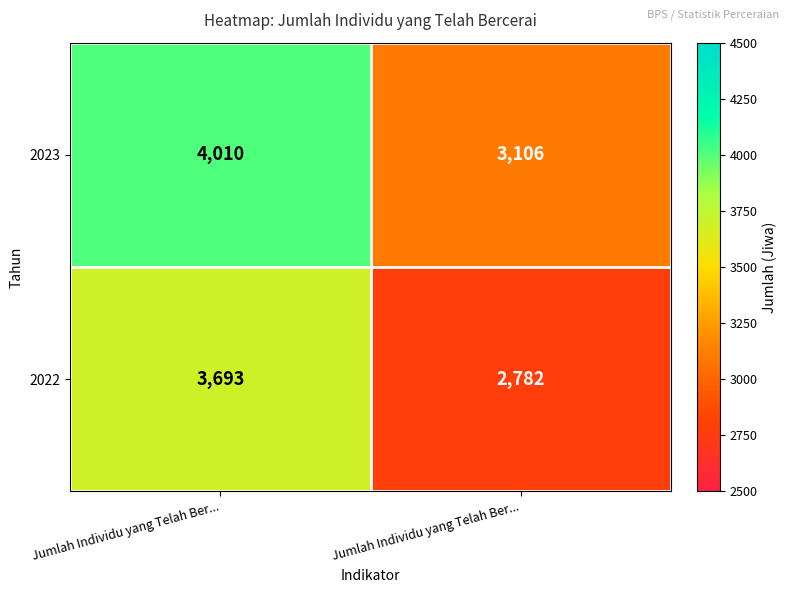

How many categories are shown in the chart?

2